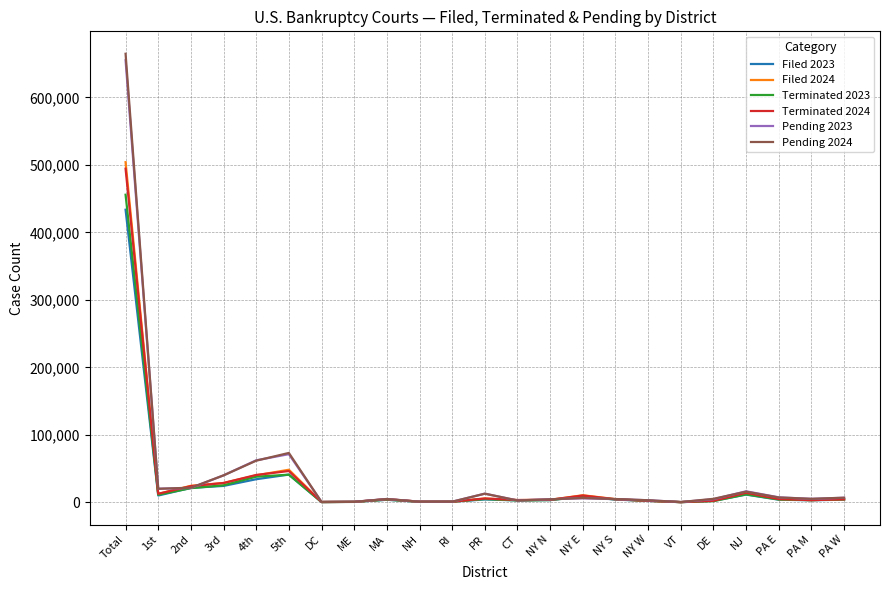

At which category is the sum across all series the highest?

Total